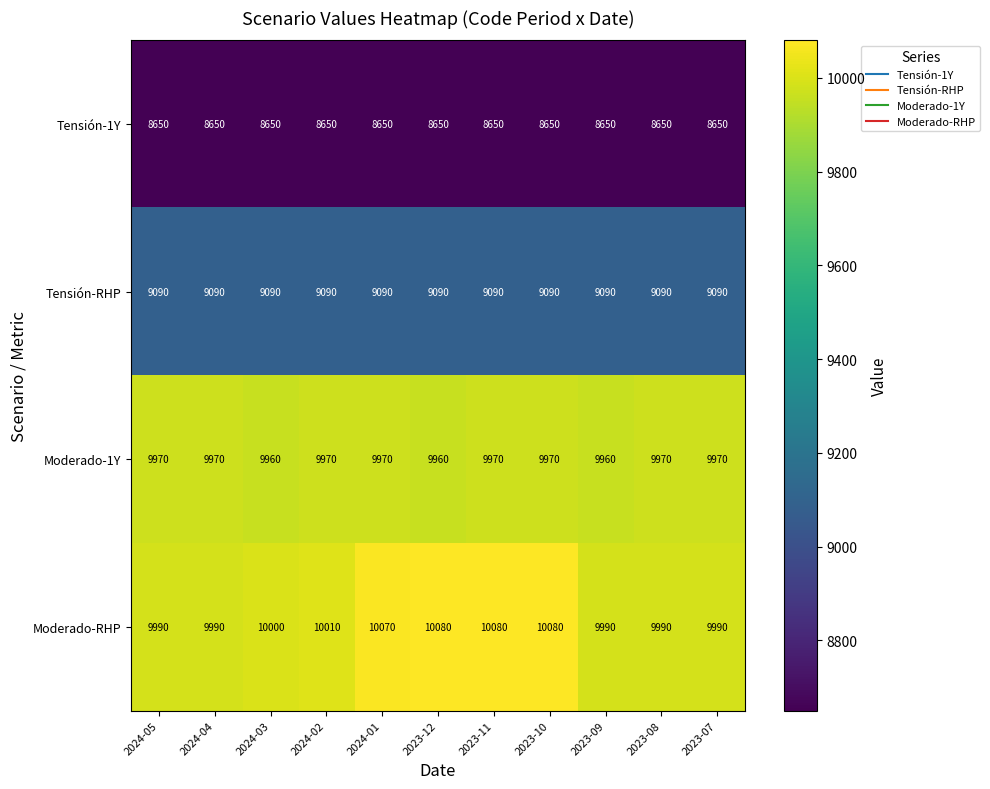

What is the maximum value for Tensión-RHP?

9090